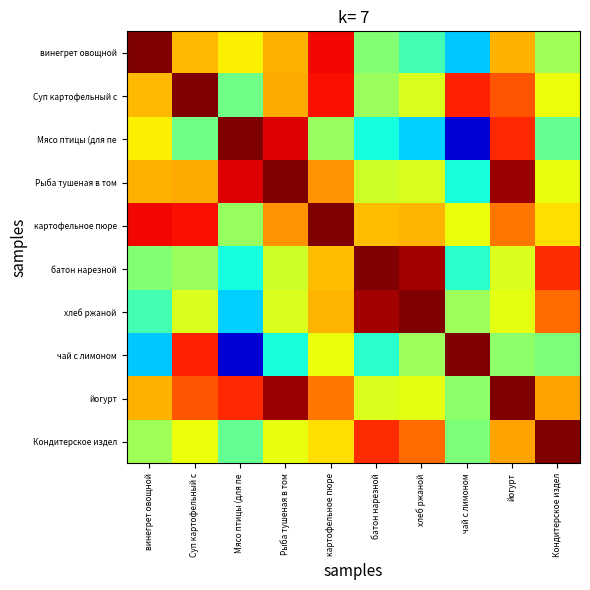

Reading right to left, list all the values displayed in this chart.

винегрет овощной: Кондитерское издел=0.5	йогурт=0.7	чай с лимоном=0.3	хлеб ржаной=0.4	батон нарезной=0.5	картофельное пюре=0.9	Рыба тушеная в том=0.7	Мясо птицы (для пе=0.7	Суп картофельный с=0.7	винегрет овощной=1.0
Суп картофельный с: Кондитерское издел=0.6	йогурт=0.8	чай с лимоном=0.9	хлеб ржаной=0.6	батон нарезной=0.5	картофельное пюре=0.9	Рыба тушеная в том=0.7	Мясо птицы (для пе=0.5	Суп картофельный с=1.0	винегрет овощной=0.7
Мясо птицы (для пе: Кондитерское издел=0.5	йогурт=0.9	чай с лимоном=0.1	хлеб ржаной=0.3	батон нарезной=0.4	картофельное пюре=0.5	Рыба тушеная в том=0.9	Мясо птицы (для пе=1.0	Суп картофельный с=0.5	винегрет овощной=0.7
Рыба тушеная в том: Кондитерское издел=0.6	йогурт=1.0	чай с лимоном=0.4	хлеб ржаной=0.6	батон нарезной=0.6	картофельное пюре=0.8	Рыба тушеная в том=1.0	Мясо птицы (для пе=0.9	Суп картофельный с=0.7	винегрет овощной=0.7
картофельное пюре: Кондитерское издел=0.7	йогурт=0.8	чай с лимоном=0.6	хлеб ржаной=0.7	батон нарезной=0.7	картофельное пюре=1.0	Рыба тушеная в том=0.8	Мясо птицы (для пе=0.5	Суп картофельный с=0.9	винегрет овощной=0.9
батон нарезной: Кондитерское издел=0.9	йогурт=0.6	чай с лимоном=0.4	хлеб ржаной=1.0	батон нарезной=1.0	картофельное пюре=0.7	Рыба тушеная в том=0.6	Мясо птицы (для пе=0.4	Суп картофельный с=0.5	винегрет овощной=0.5
хлеб ржаной: Кондитерское издел=0.8	йогурт=0.6	чай с лимоном=0.5	хлеб ржаной=1.0	батон нарезной=1.0	картофельное пюре=0.7	Рыба тушеная в том=0.6	Мясо птицы (для пе=0.3	Суп картофельный с=0.6	винегрет овощной=0.4
чай с лимоном: Кондитерское издел=0.5	йогурт=0.5	чай с лимоном=1.0	хлеб ржаной=0.5	батон нарезной=0.4	картофельное пюре=0.6	Рыба тушеная в том=0.4	Мясо птицы (для пе=0.1	Суп картофельный с=0.9	винегрет овощной=0.3
йогурт: Кондитерское издел=0.7	йогурт=1.0	чай с лимоном=0.5	хлеб ржаной=0.6	батон нарезной=0.6	картофельное пюре=0.8	Рыба тушеная в том=1.0	Мясо птицы (для пе=0.9	Суп картофельный с=0.8	винегрет овощной=0.7
Кондитерское издел: Кондитерское издел=1.0	йогурт=0.7	чай с лимоном=0.5	хлеб ржаной=0.8	батон нарезной=0.9	картофельное пюре=0.7	Рыба тушеная в том=0.6	Мясо птицы (для пе=0.5	Суп картофельный с=0.6	винегрет овощной=0.5